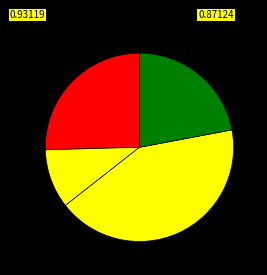

How many segments does this pie chart have?

4